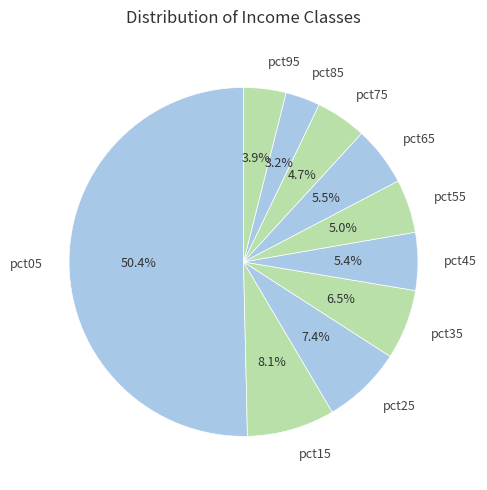

The pct25 slice represents 15% of the pie. True or false?

False